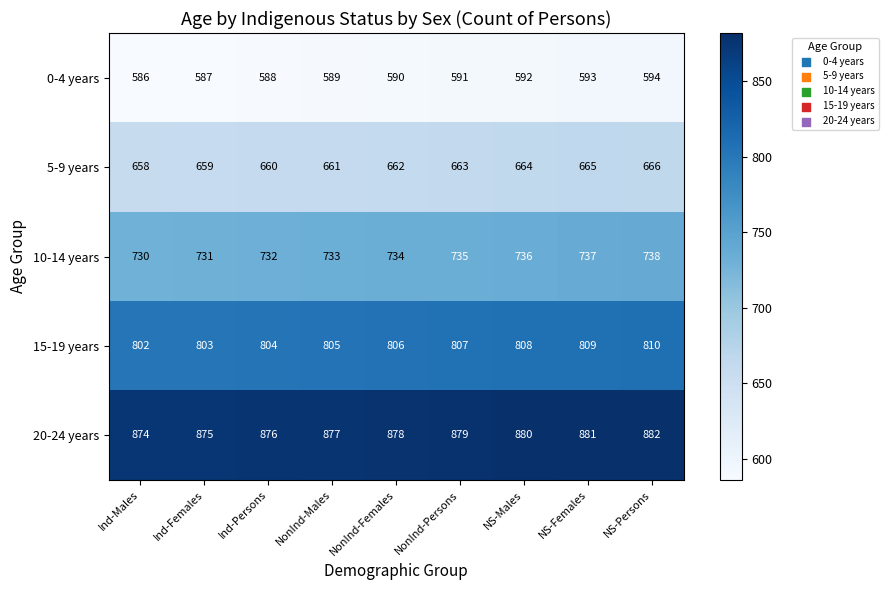

What is the total value across all series at Ind-Persons?

3660